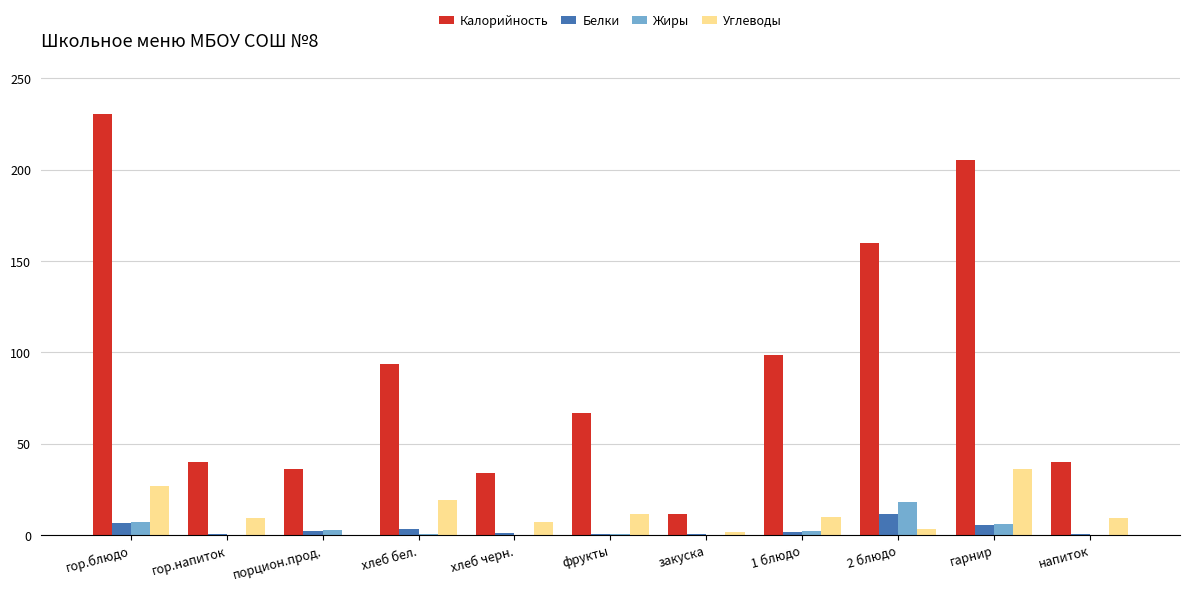

What is the maximum value shown in the chart?

230.8